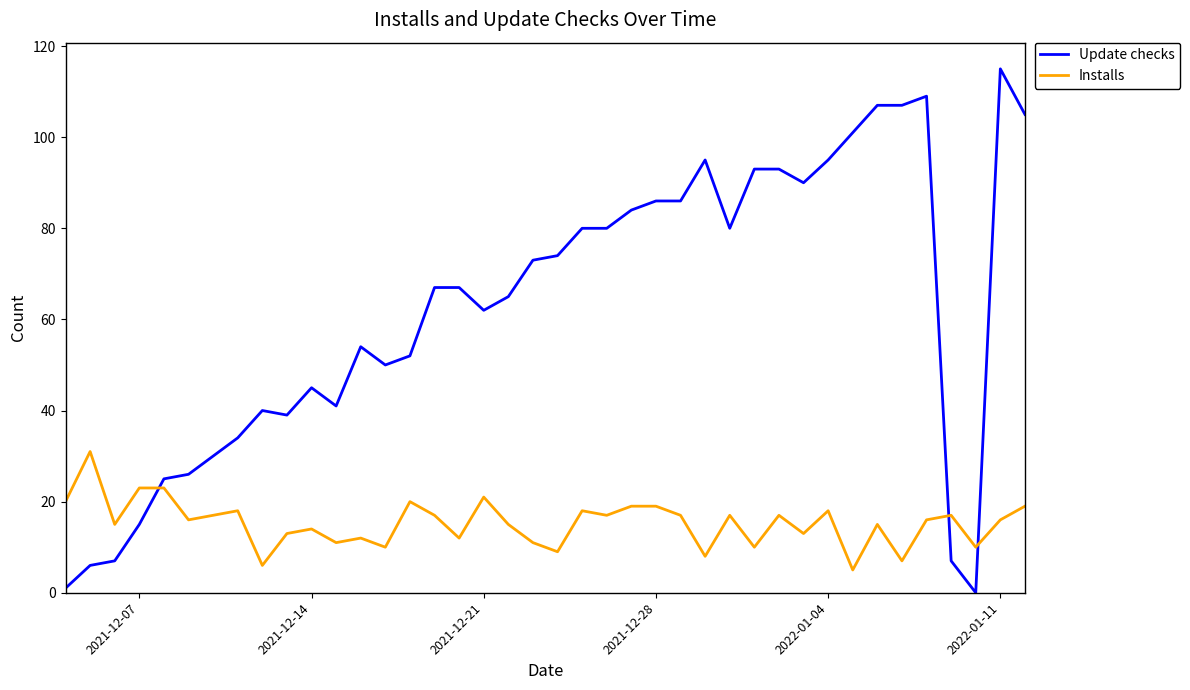

How many lines are shown in the chart?

2